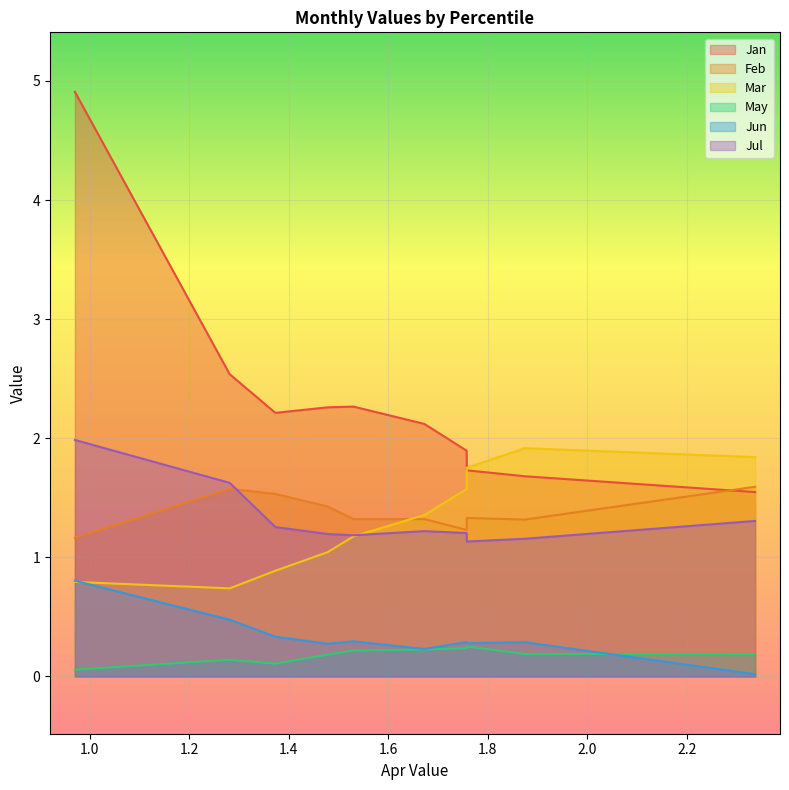

True or false: Jan and Jul cross at least once.

False